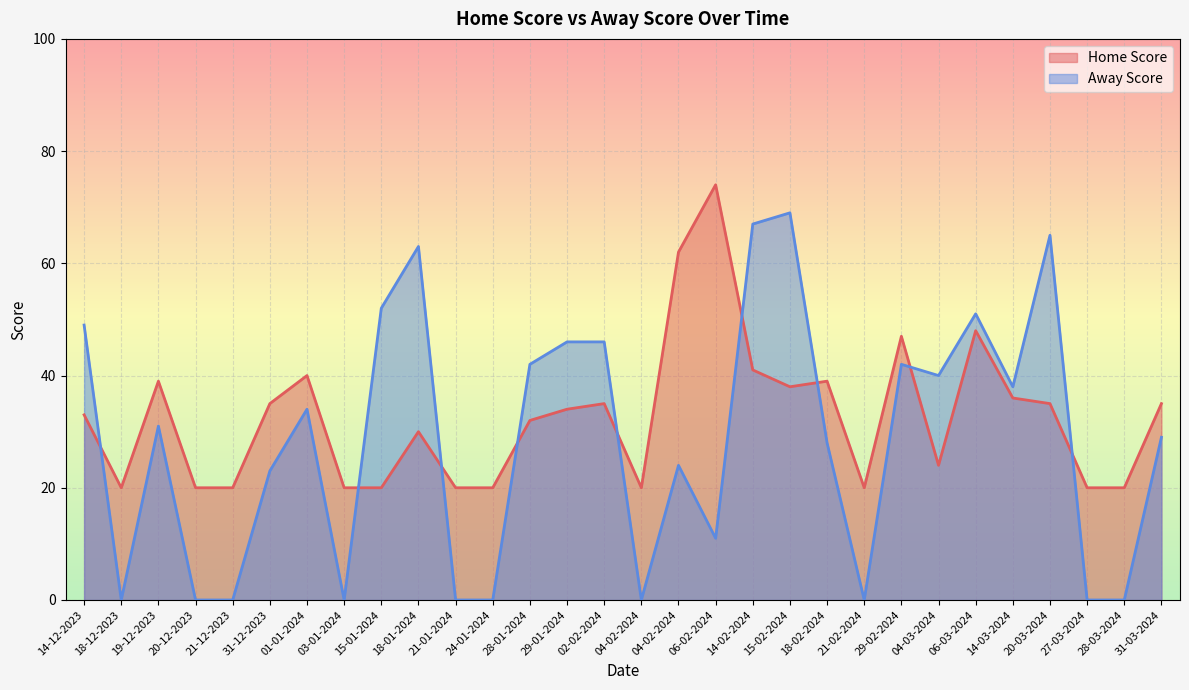

How many data points in Home Score are less than 34?

15